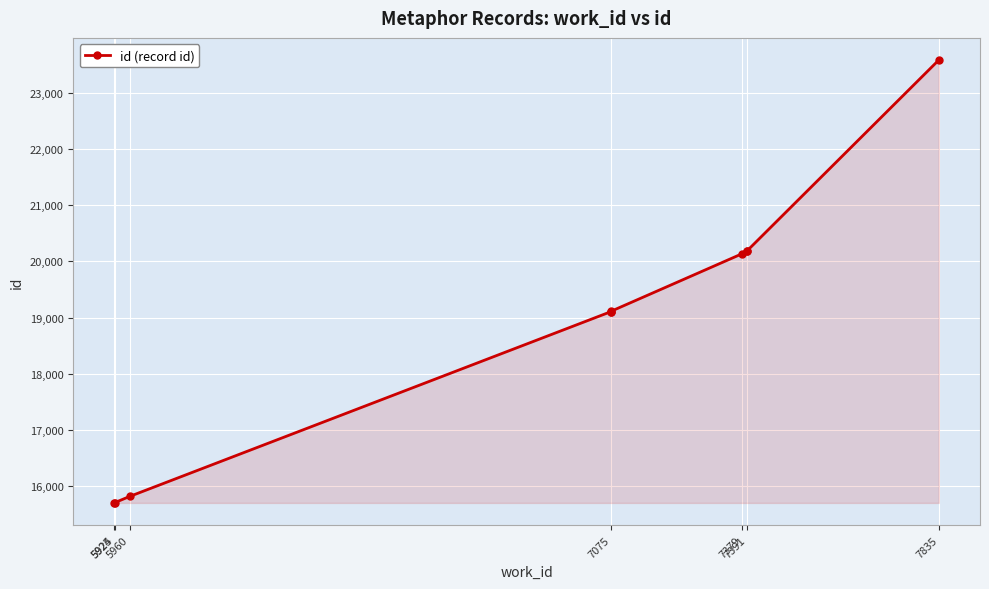

How many data points does each series have?

10